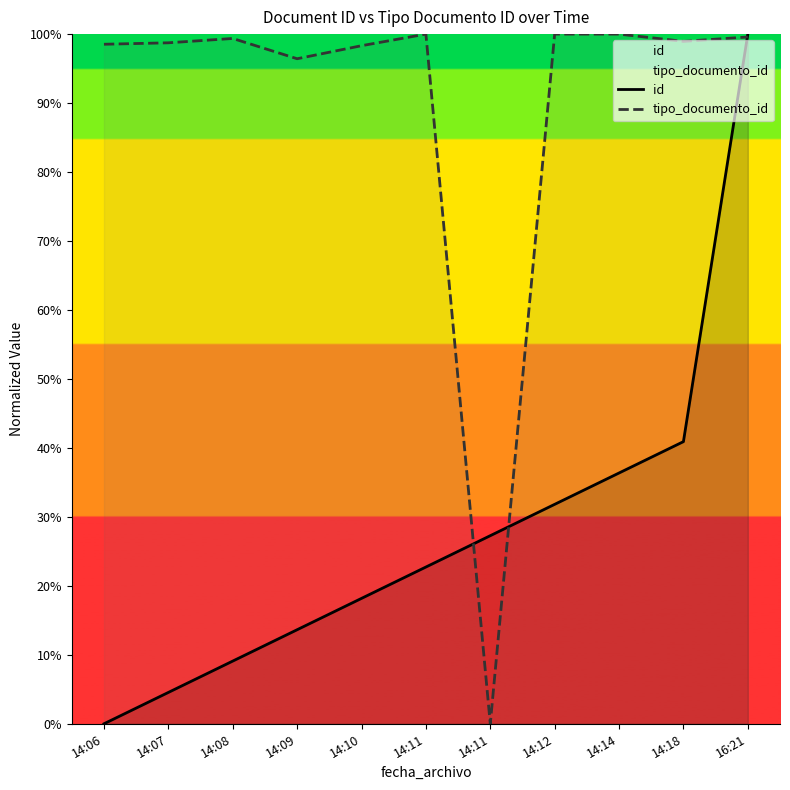

How many lines are shown in the chart?

2